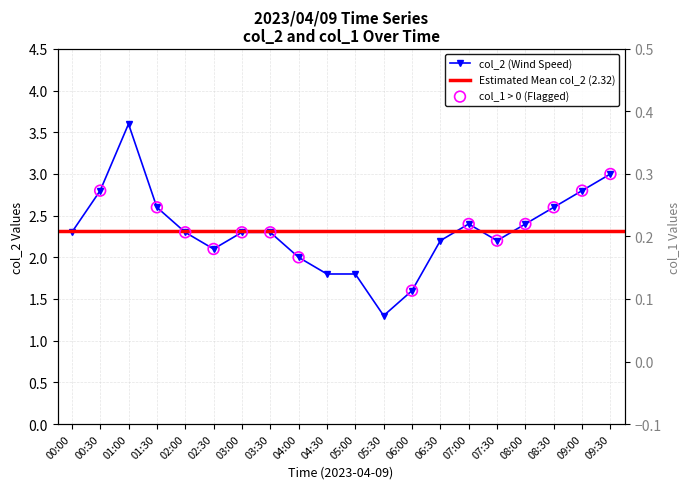

What is the change in value from 08:00 to 09:00?

+0.4